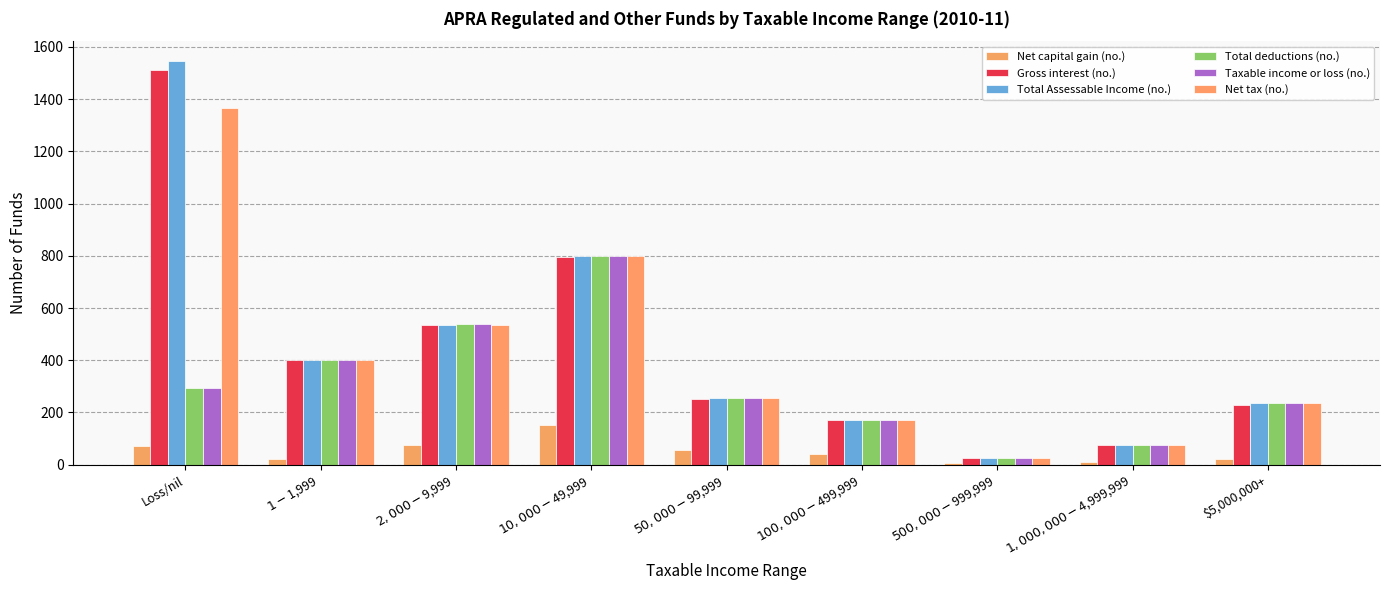

List the labels in order of Gross interest (no.) value, largest first.

Loss/nil, $10,000-$49,999, $2,000-$9,999, $1-$1,999, $50,000-$99,999, $5,000,000+, $100,000-$499,999, $1,000,000-$4,999,999, $500,000-$999,999